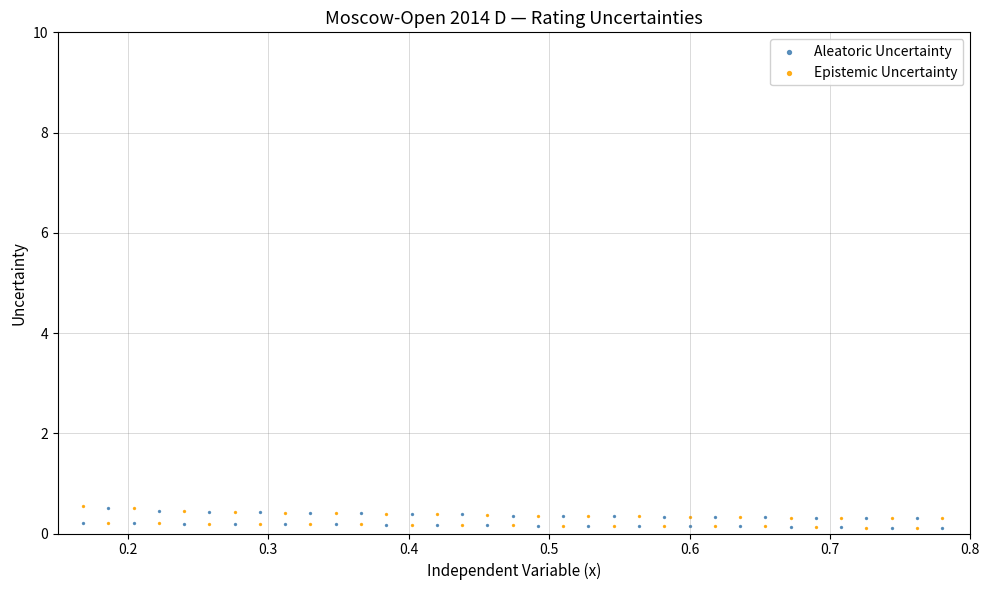

What are all the series names shown in the legend?

Aleatoric Uncertainty, Epistemic Uncertainty